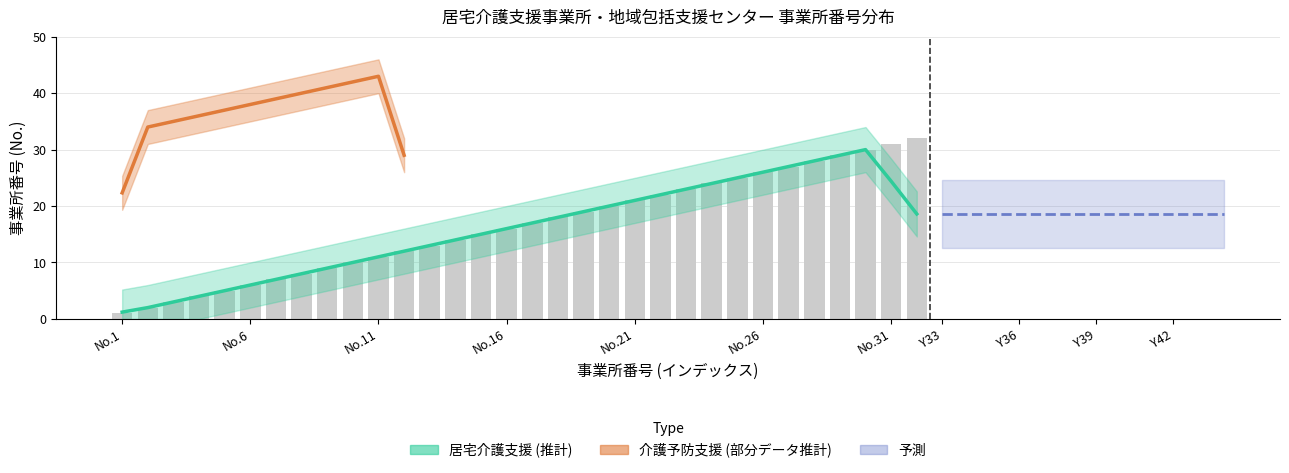

Count the number of values greater than 17.

15